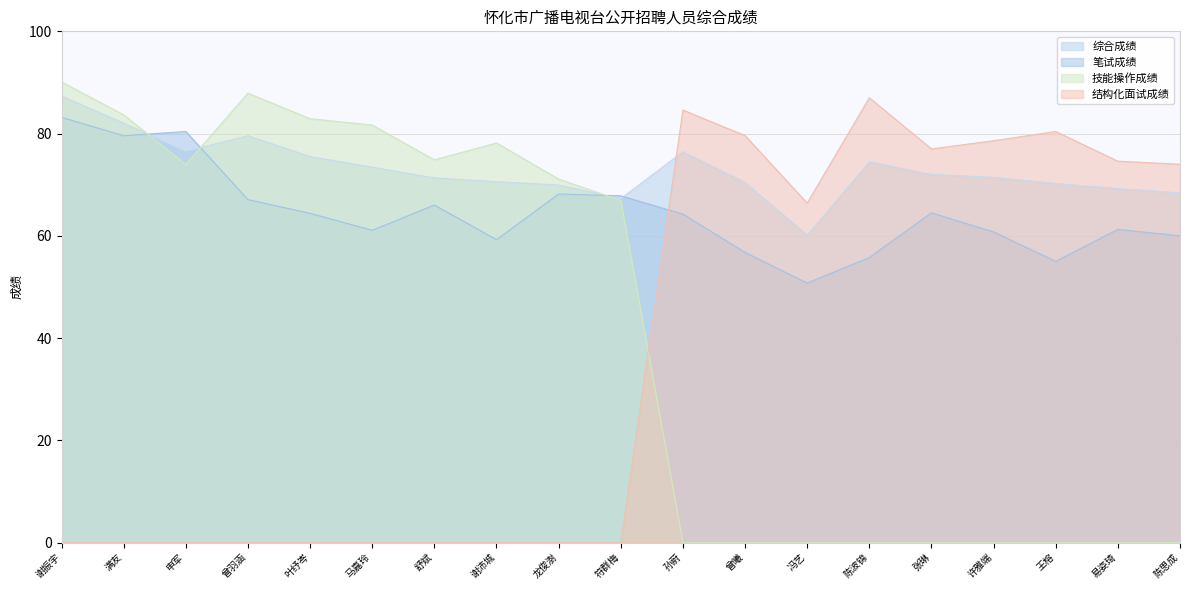

What is the average value of the 技能操作成绩 series?

41.6